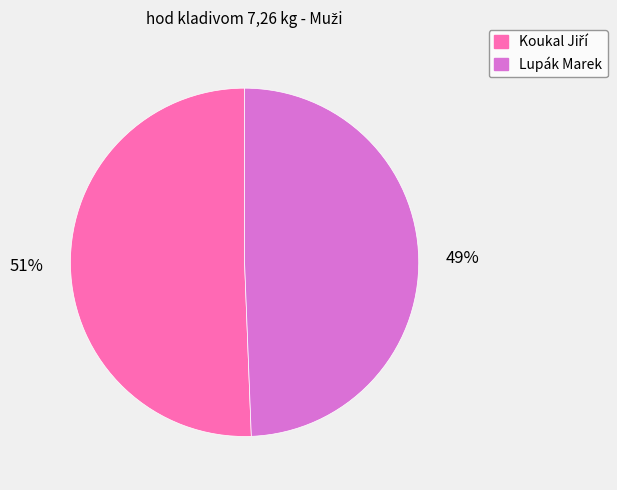

Is there a majority slice in this chart?

Yes